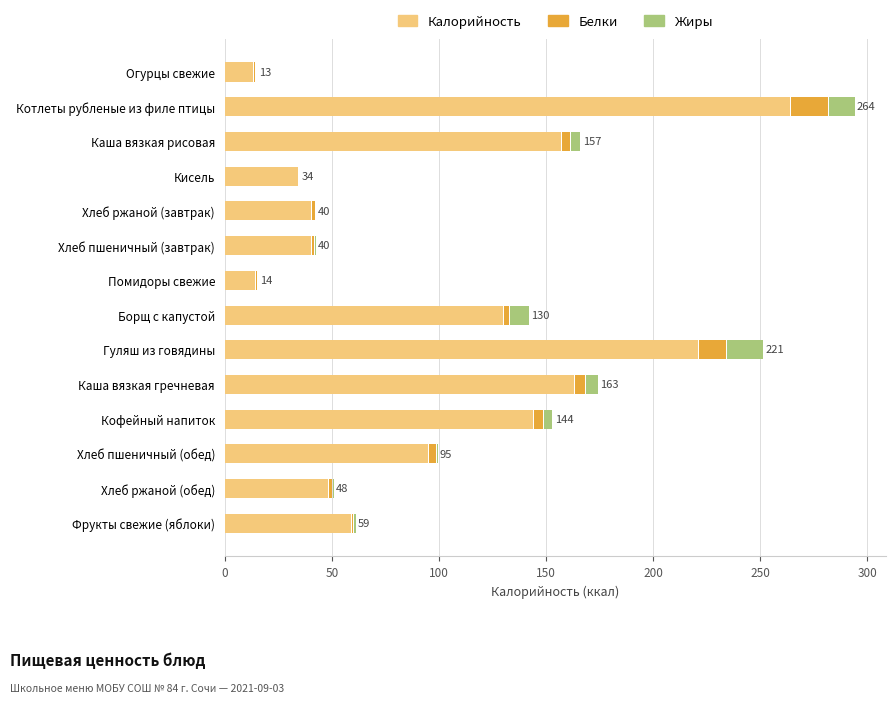

The Белки series shows 3.7 at Гуляш из говядины. True or false?

False